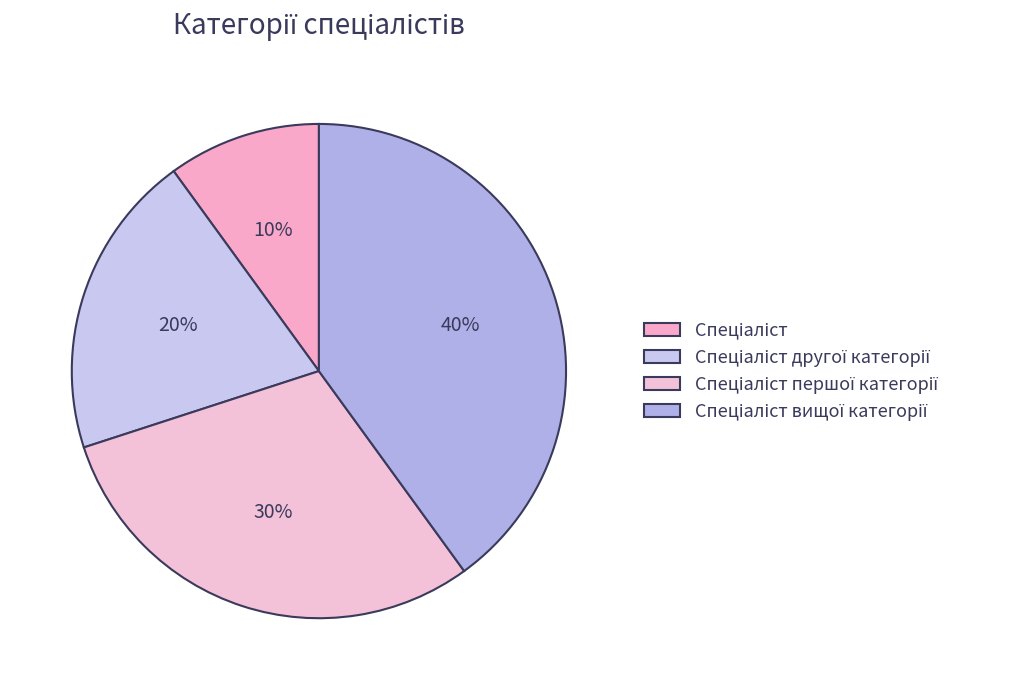

Which slice is the smallest?

Спеціаліст